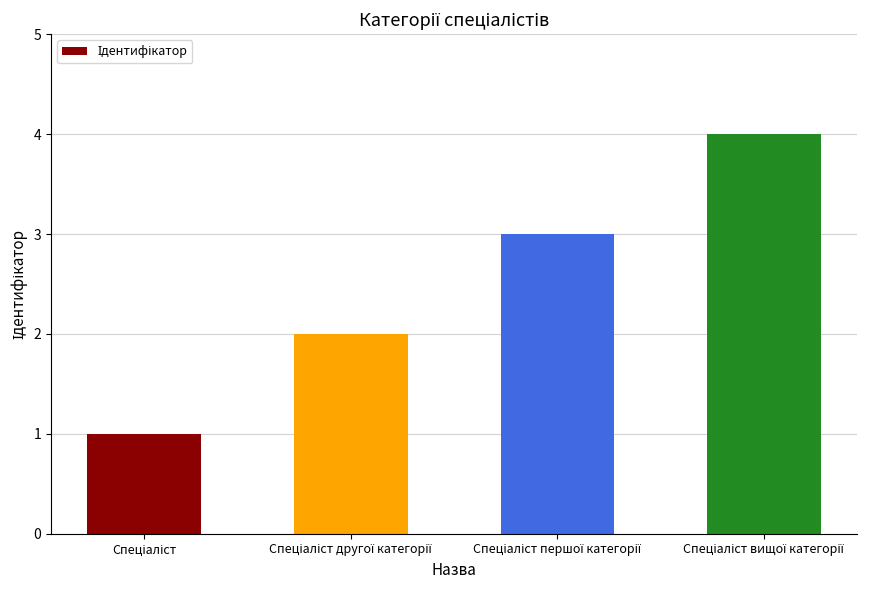

What is the difference between the maximum and minimum values?

3